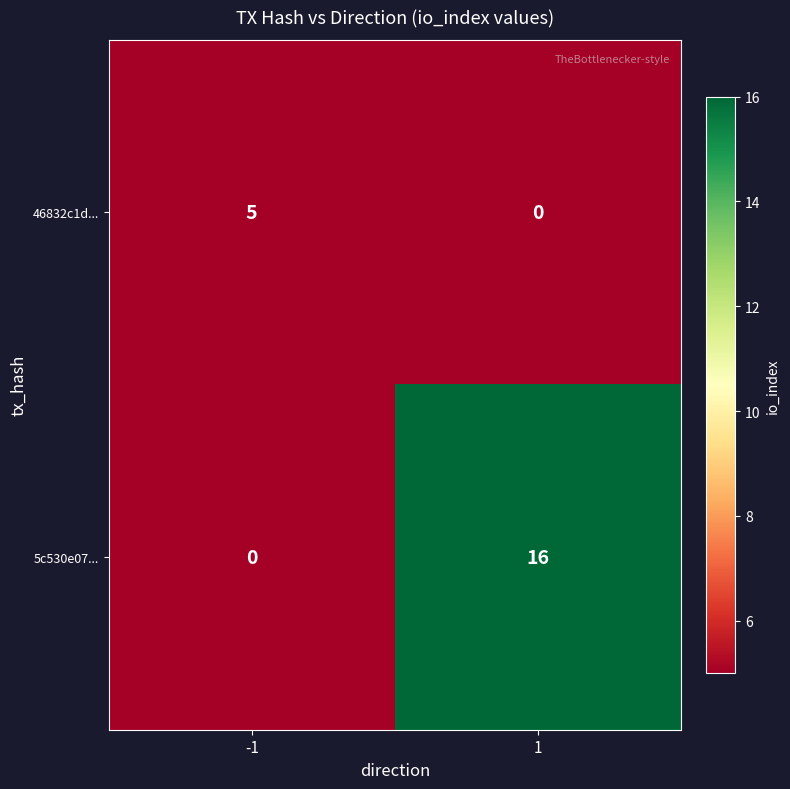

Read the 46832c1d... value at -1.

5